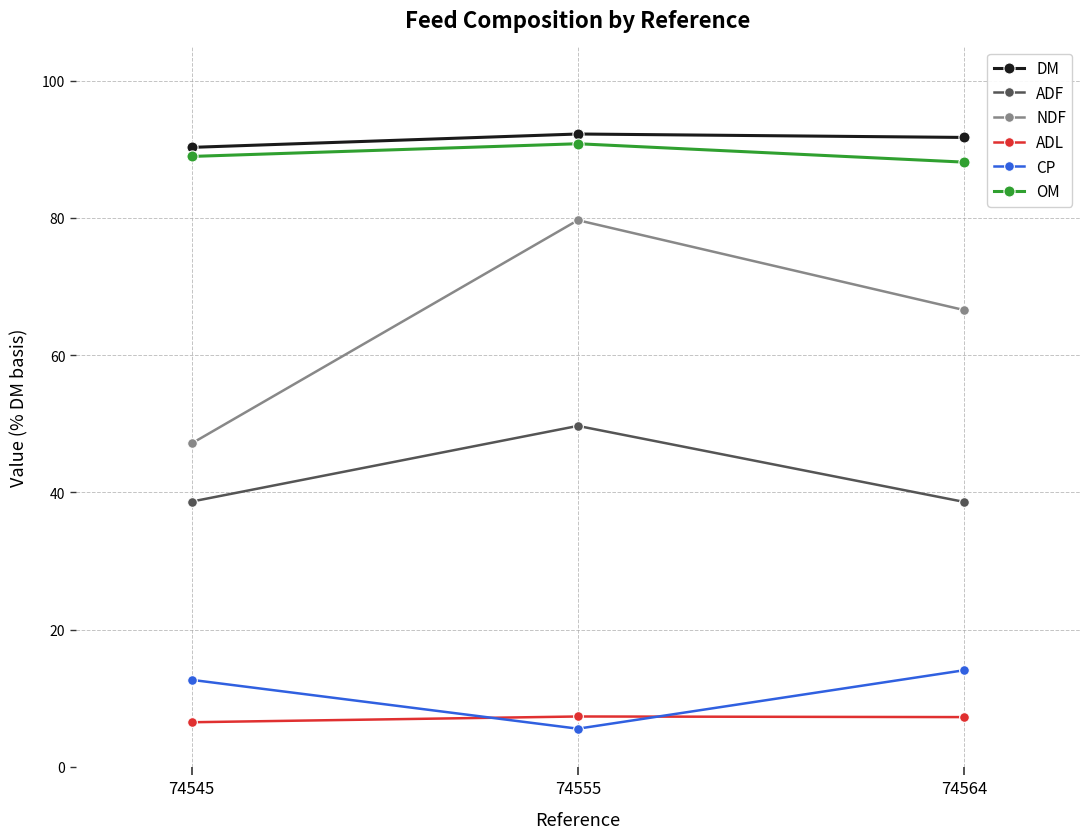

What are all the series names shown in the legend?

DM, ADF, NDF, ADL, CP, OM